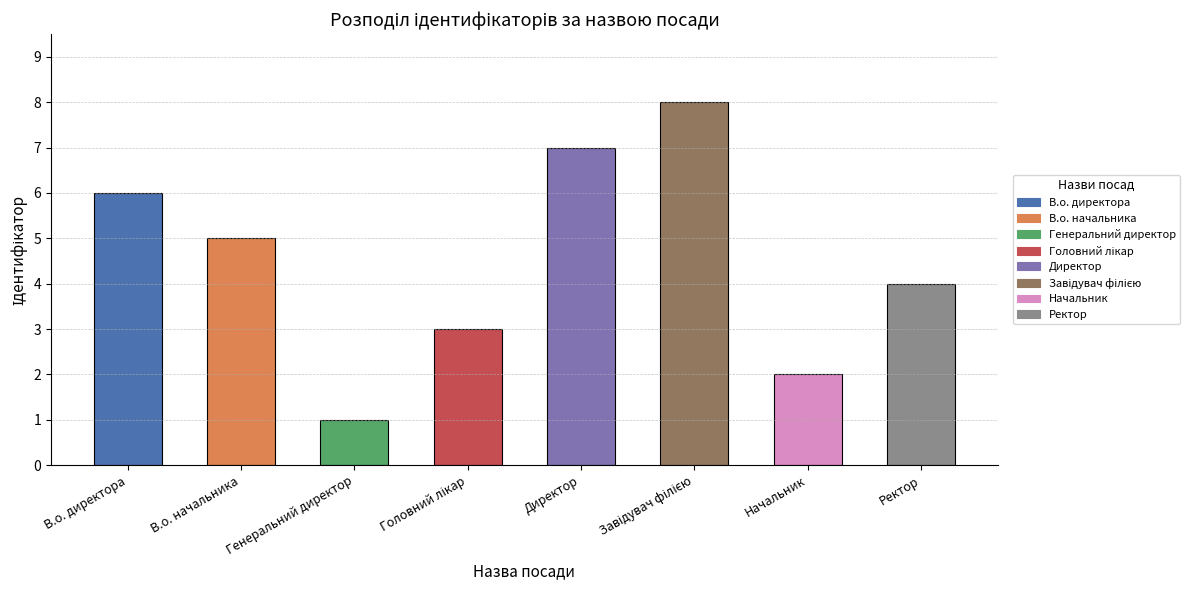

Does the chart contain any negative values?

No